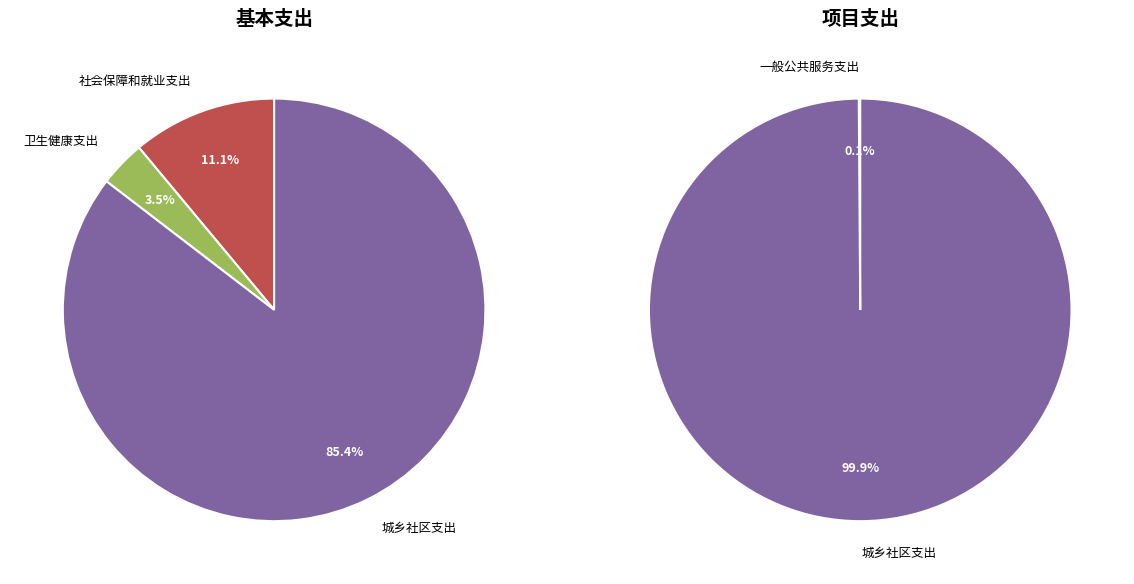

The 一般公共服务支出 slice represents 14% of the pie. True or false?

False